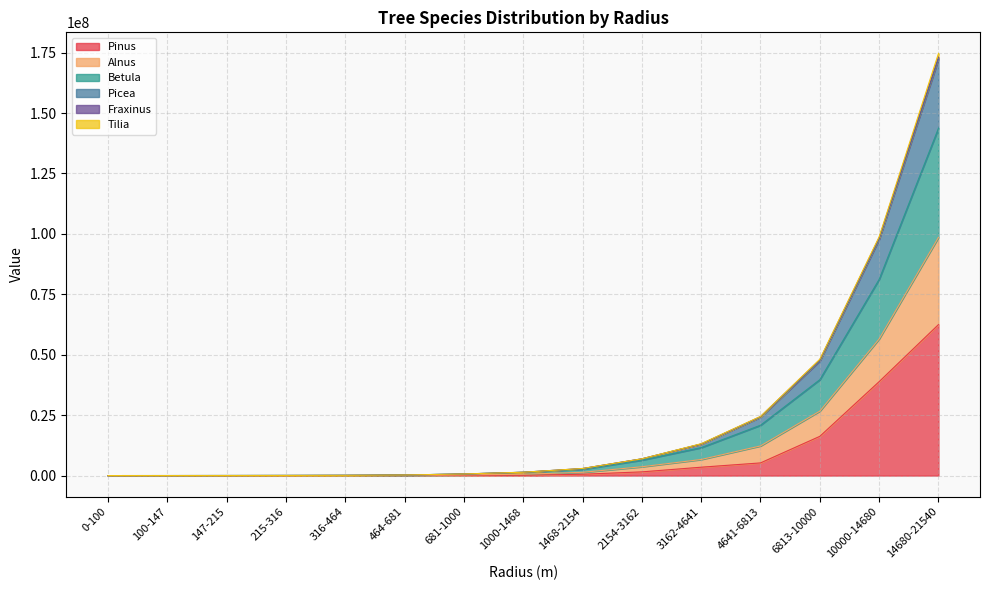

At which category is the sum across all series the highest?

14680-21540